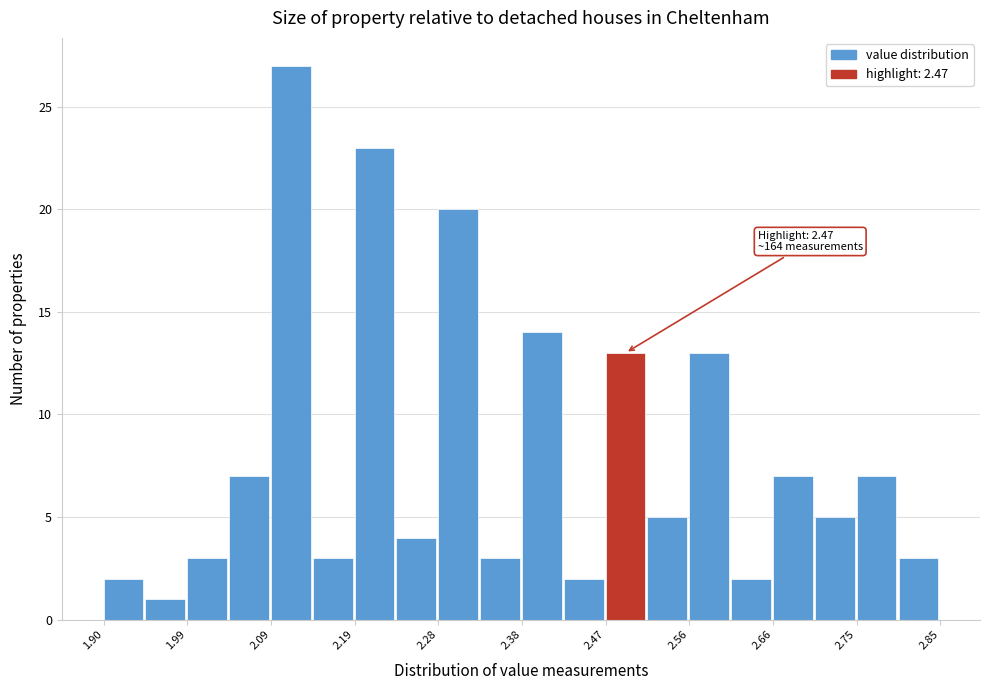

Which range on the x-axis has the tallest bar?

2.09 to 2.14